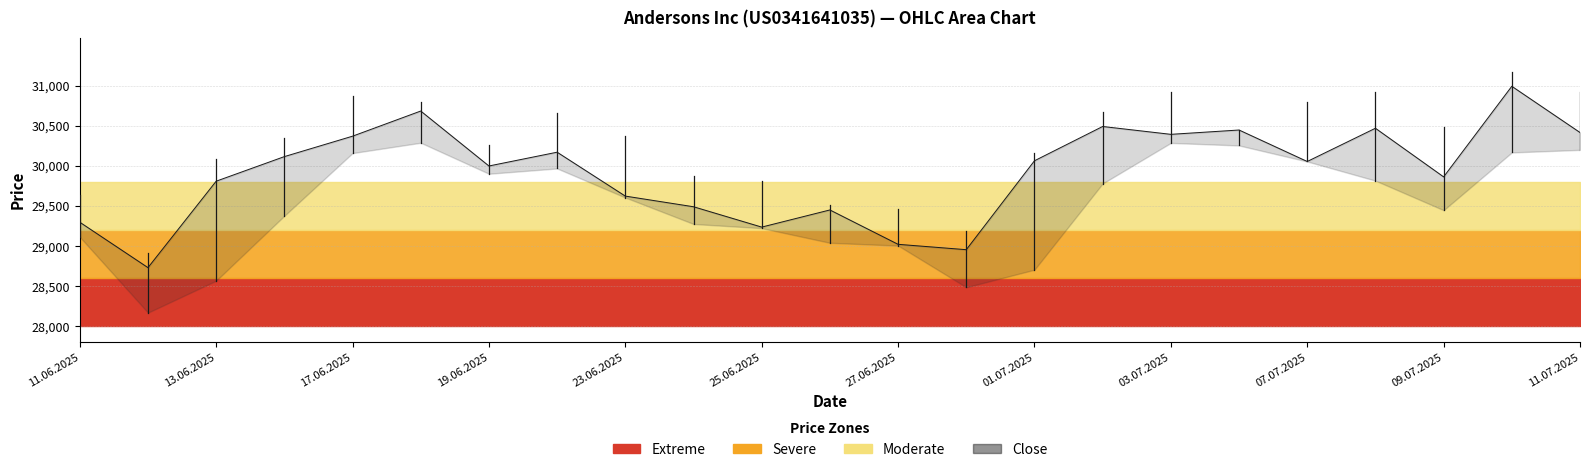

At which label is Low closest to 29227?

25.06.2025